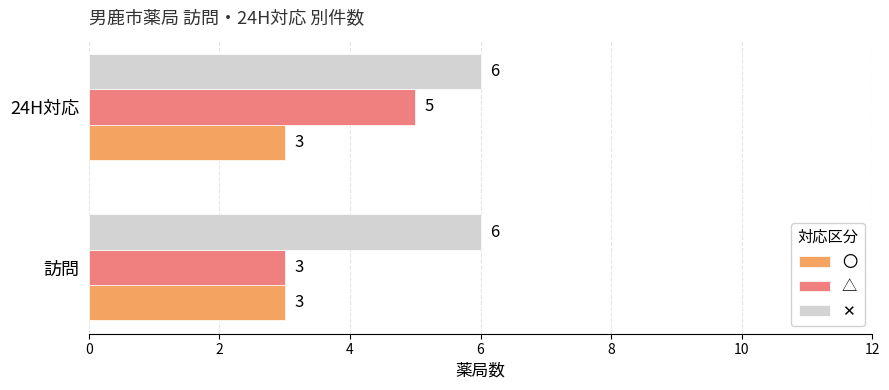

At which category is the sum across all series the highest?

24H対応